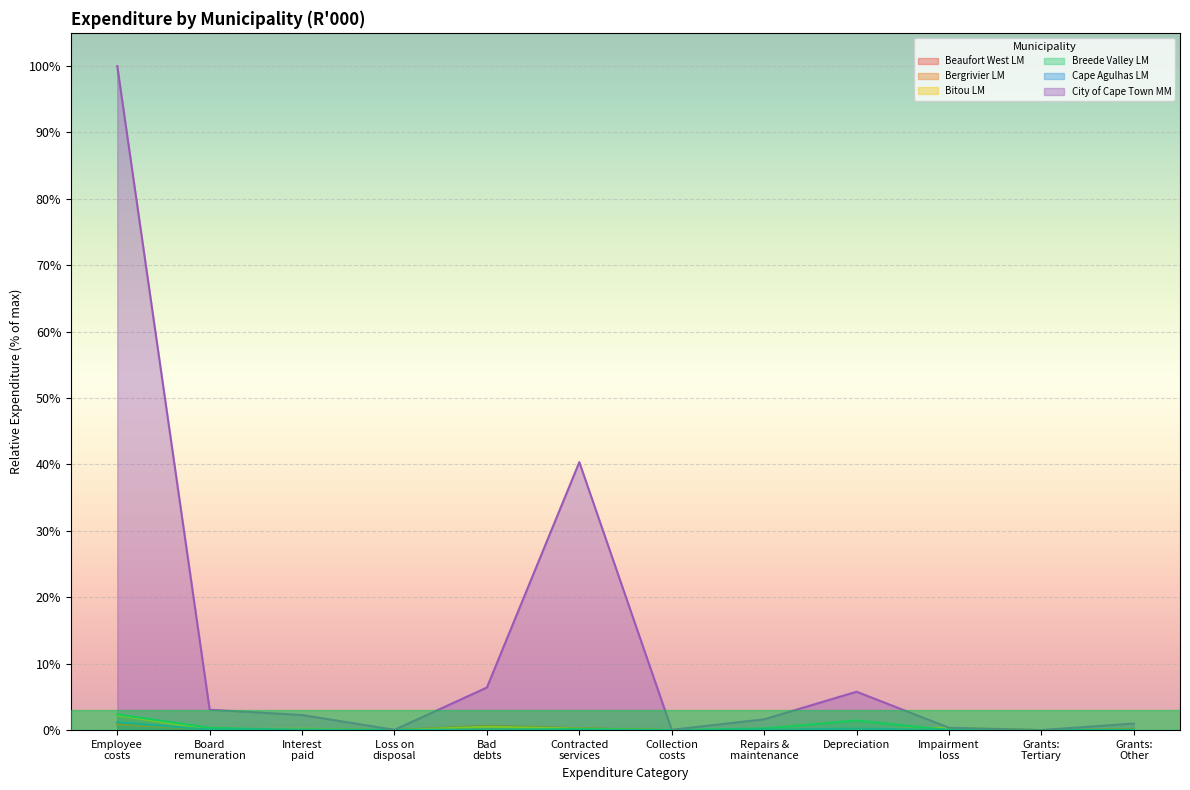

Which series has the widest spread of values?

City of Cape Town MM